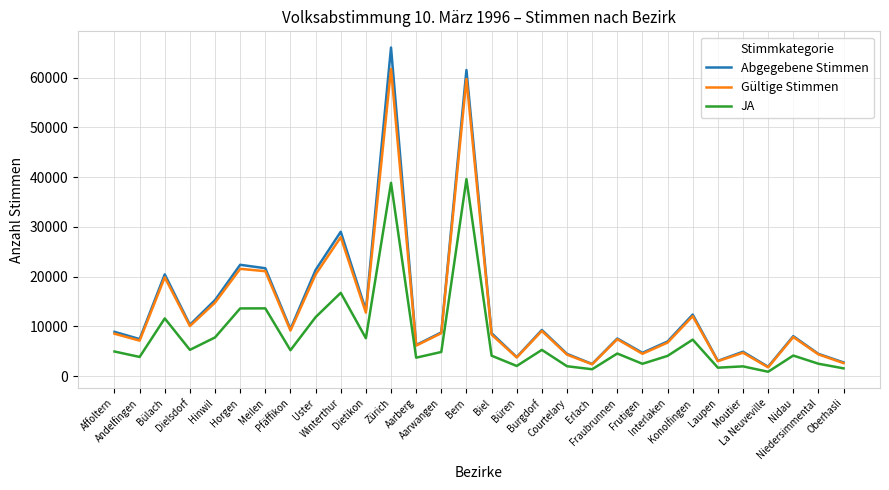

At which label is Gültige Stimmen closest to 31784?

Winterthur